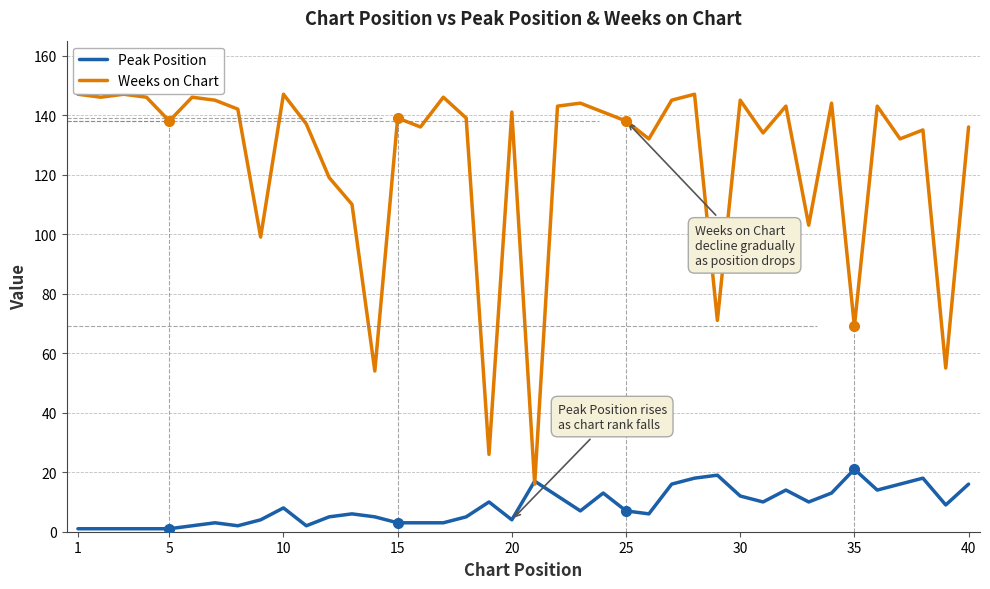

Does the chart have visible grid lines?

Yes